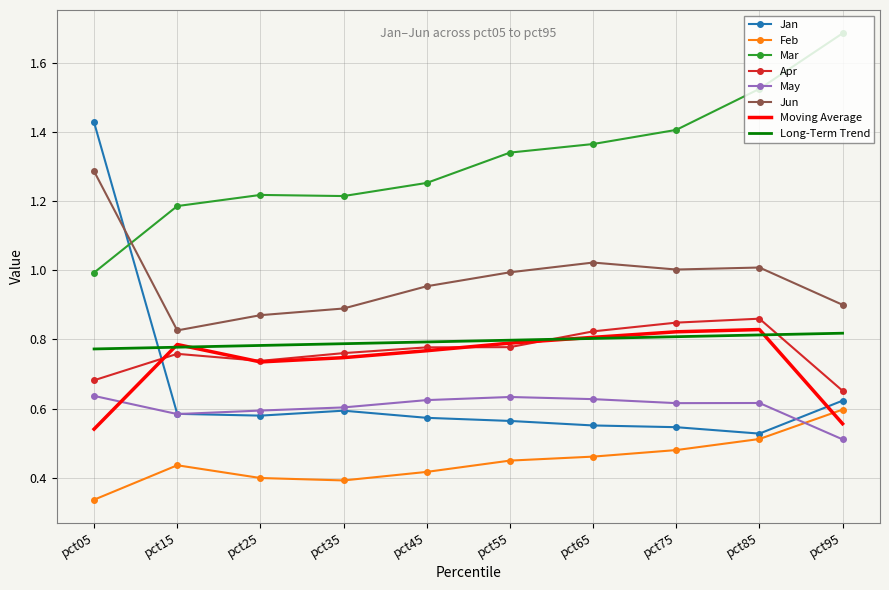

Where is Feb nearest to the value 0?

pct05